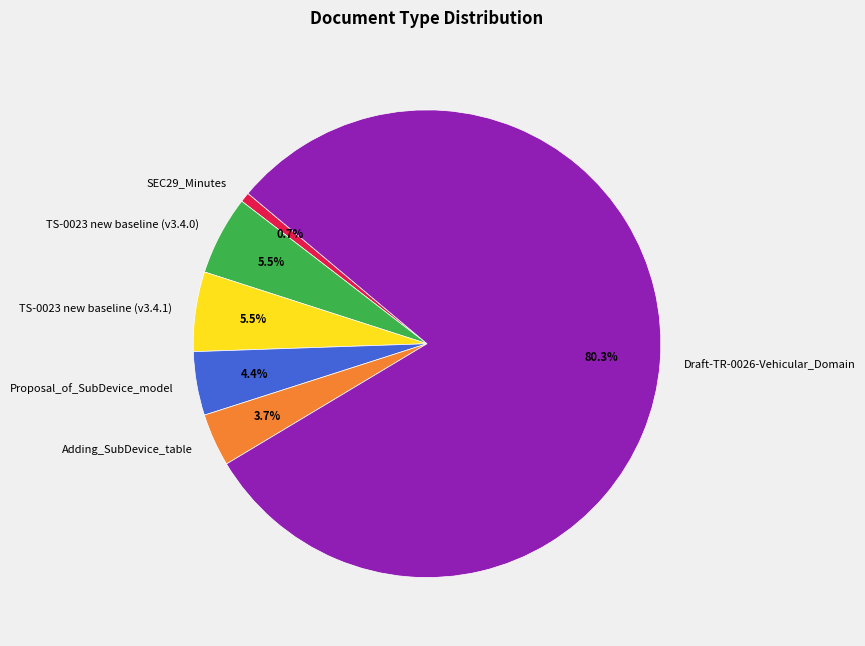

Between SEC29_Minutes and Draft-TR-0026-Vehicular_Domain, which is larger?

Draft-TR-0026-Vehicular_Domain